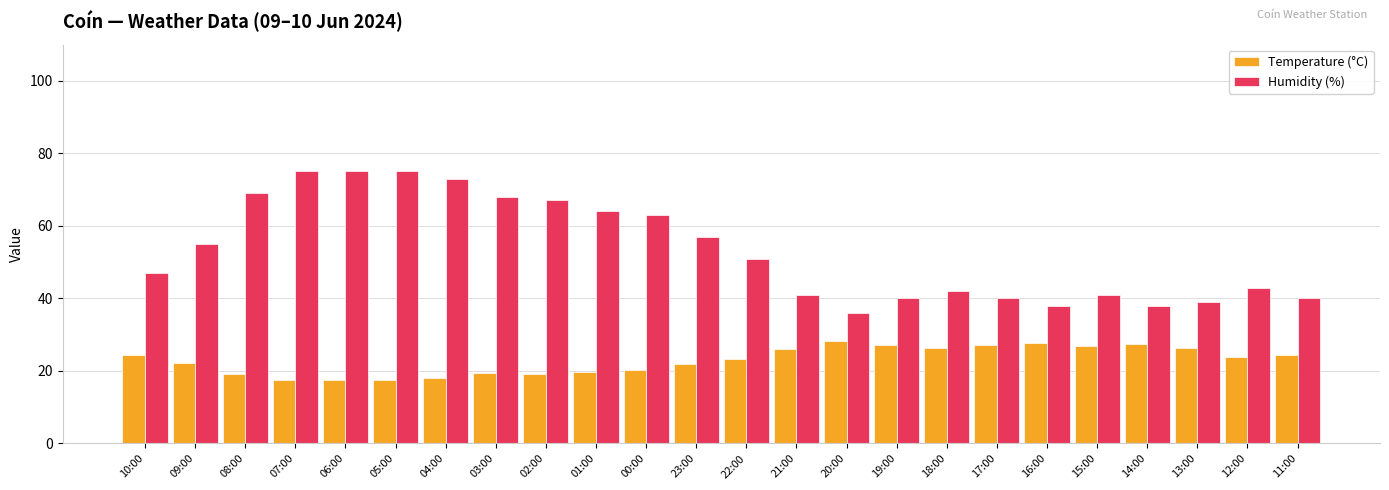

List the series in order of their overall mean, highest first.

Humidity (%), Temperature (°C)